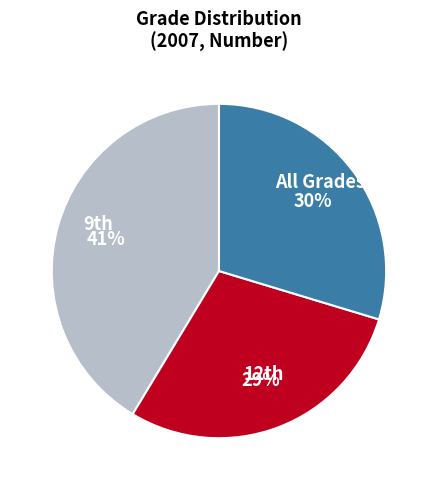

Is there a majority slice in this chart?

No